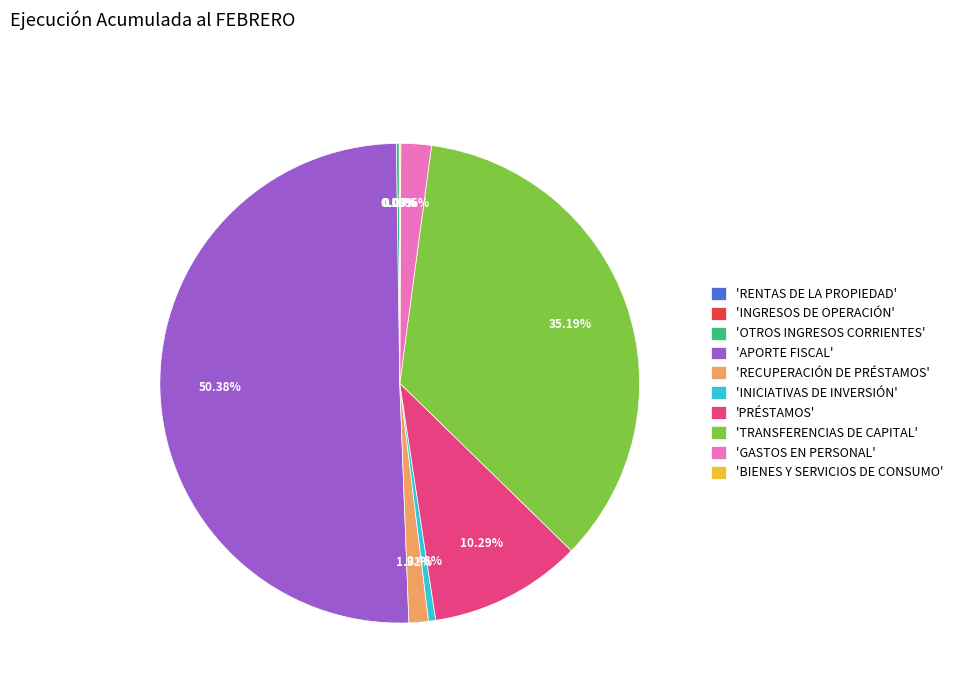

Which slice is the largest?

'APORTE FISCAL'